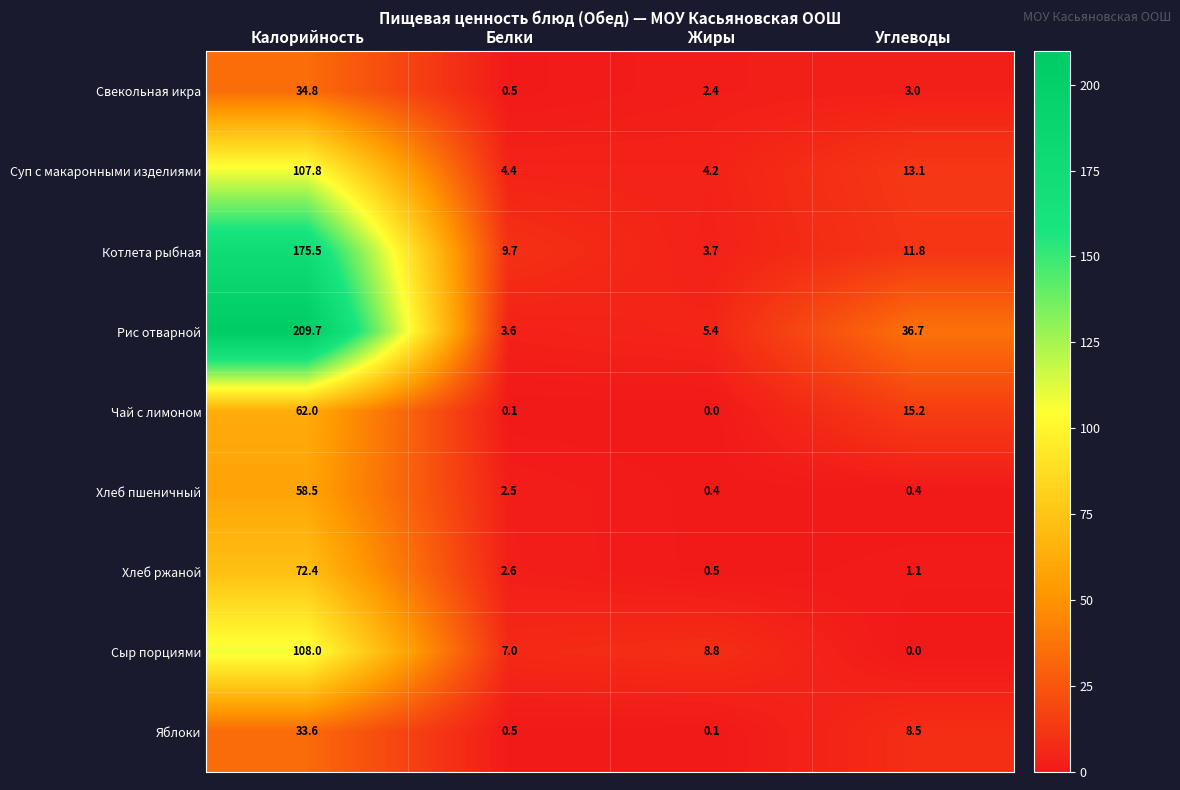

What is the approximate value of Яблоки at Белки?

0.5